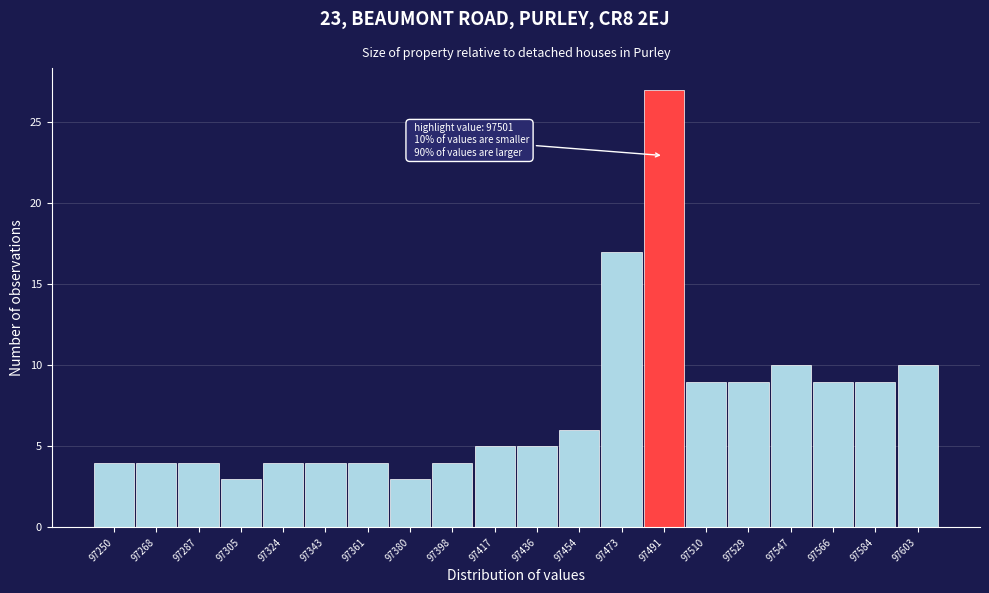

Reading right to left, what are all the values shown in this chart?

97603=10	97584=9	97566=9	97547=10	97529=9	97510=9	97491=27	97473=17	97454=6	97436=5	97417=5	97398=4	97380=3	97361=4	97343=4	97324=4	97305=3	97287=4	97268=4	97250=4